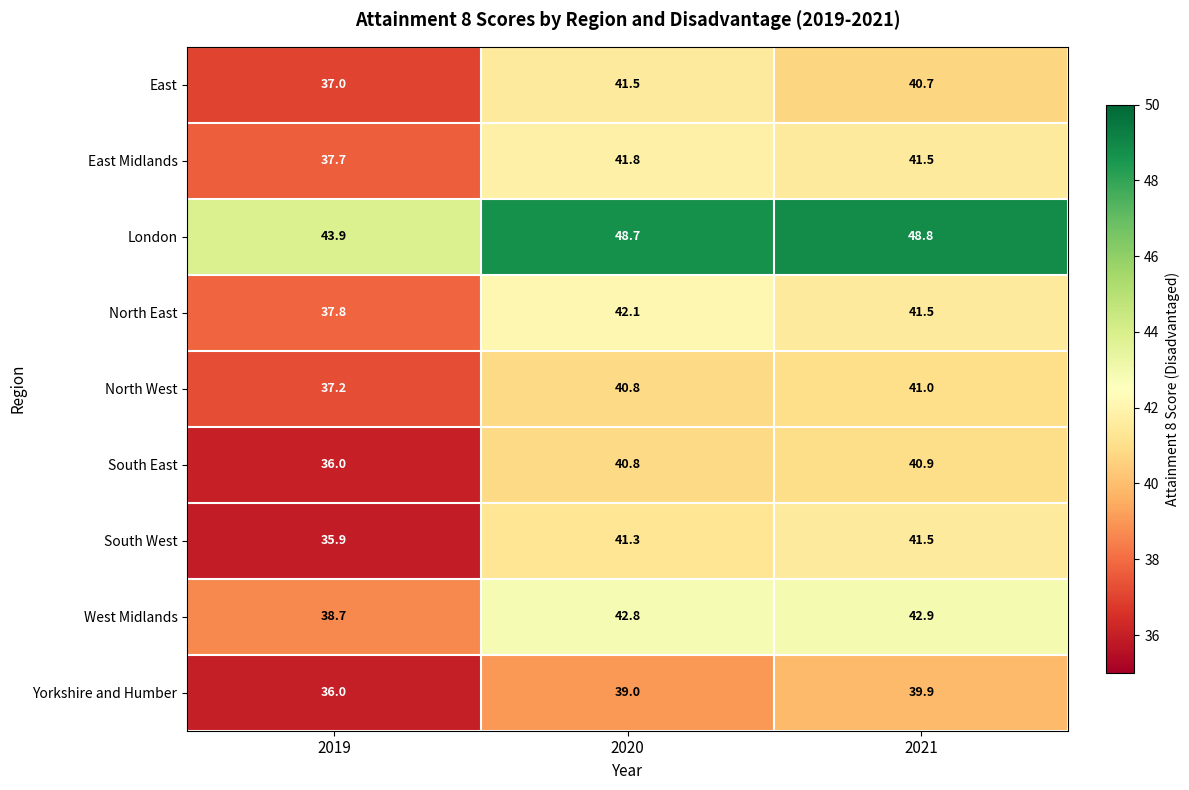

How many values in the West Midlands series exceed 42?

2